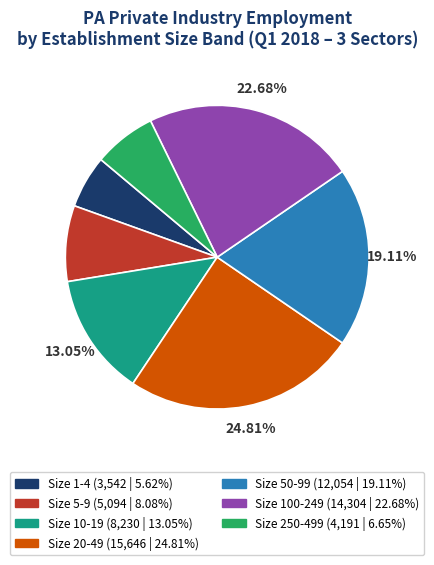

How many slices are in this pie chart?

7